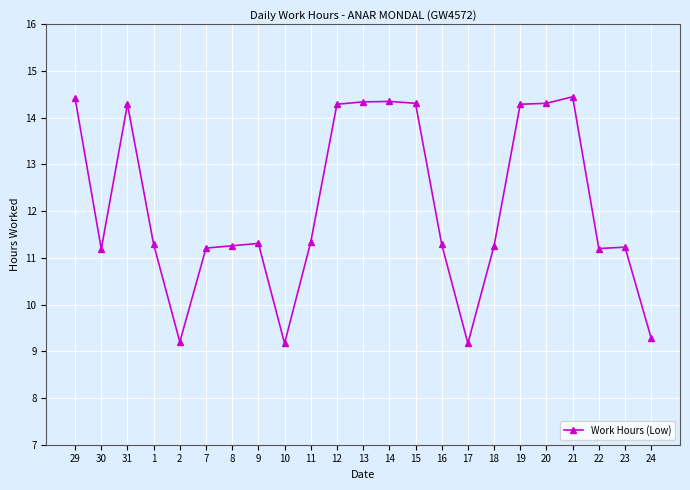

Is this an area chart (filled region under the line)?

No